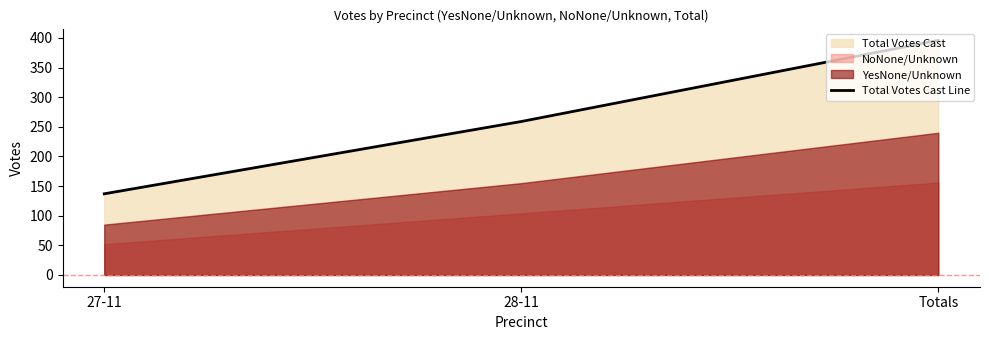

What is the label of the 1st point from the left?

27-11